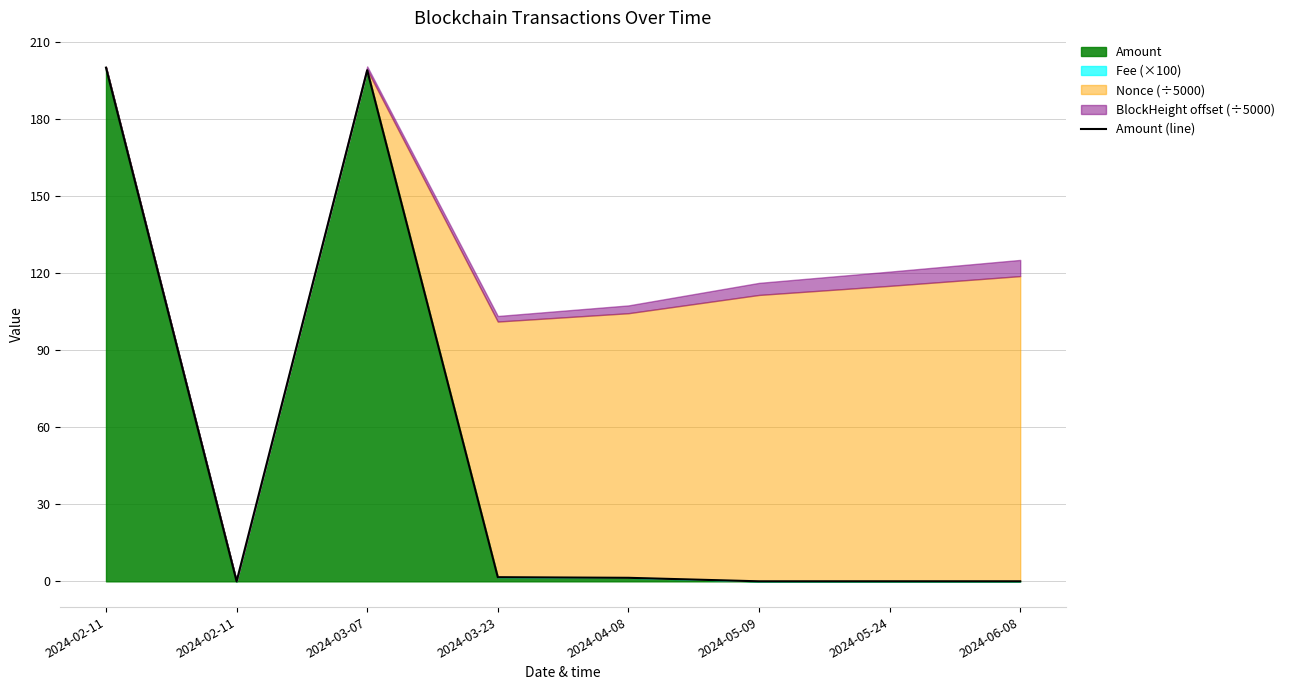

True or false: the data shows -139.7 at 2024-02-11.

False